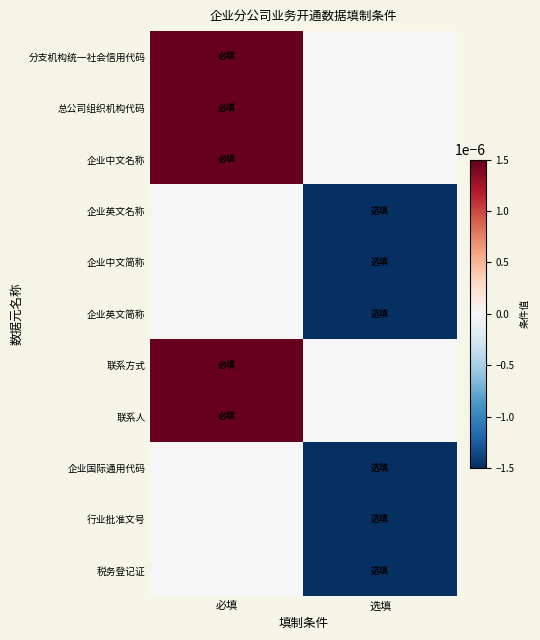

Which series changed the most between 必填 and 选填?

分支机构统一社会信用代码